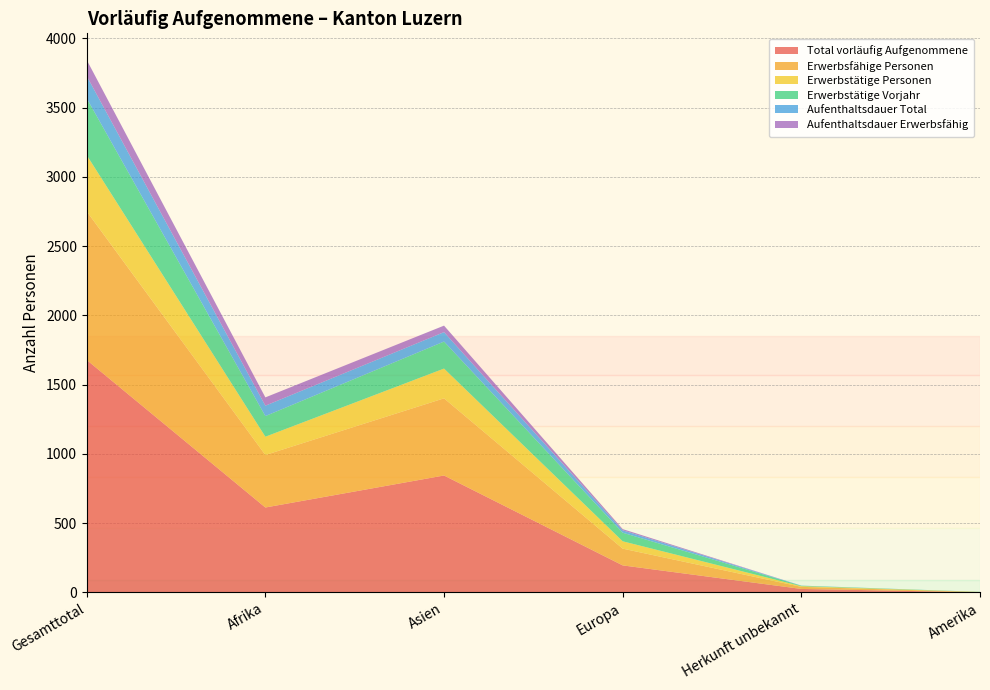

Reading right to left, extract all data points from this chart.

Total vorläufig Aufgenommene: 1	25	195	844	613	1678
Erwerbsfähige Personen: 1	15	121	557	379	1073
Erwerbstätige Personen: 1	5	53	215	132	406
Erwerbstätige Vorjahr: 1	3	62	195	149	410
Aufenthaltsdauer Total: 0	1	17	68	75	161
Aufenthaltsdauer Erwerbsfähig: 0	0	9	47	60	116